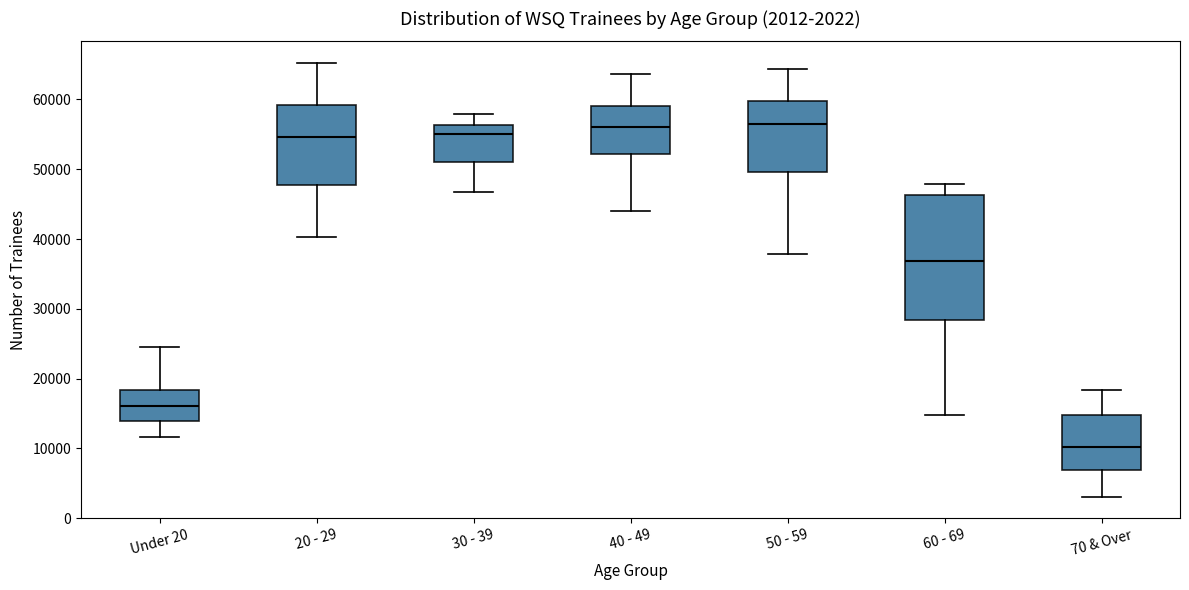

Which box has the lowest median line?

70 & Over